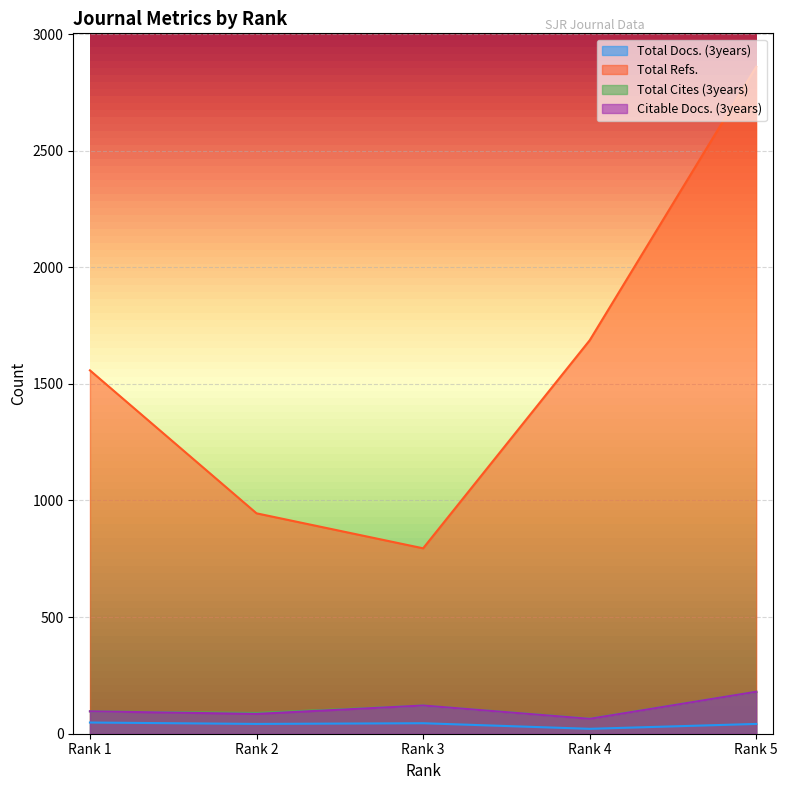

True or false: Citable Docs. (3years) and Total Refs. cross at least once.

False